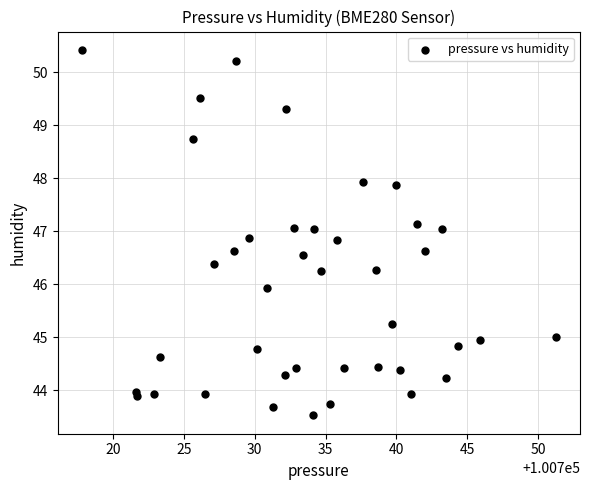

What is the range of Y values (max minus min)?

6.9